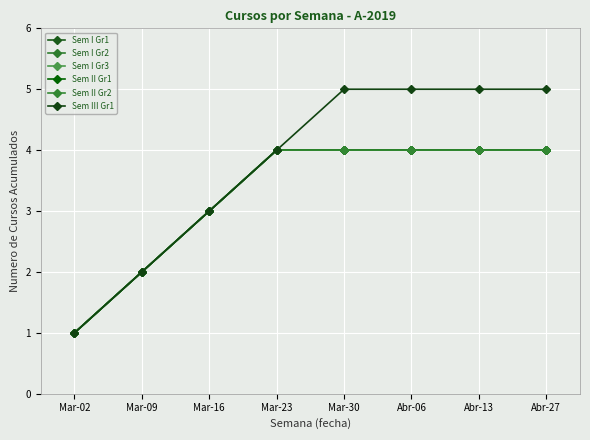

True or false: Sem II Gr2 and Sem I Gr1 cross at least once.

False